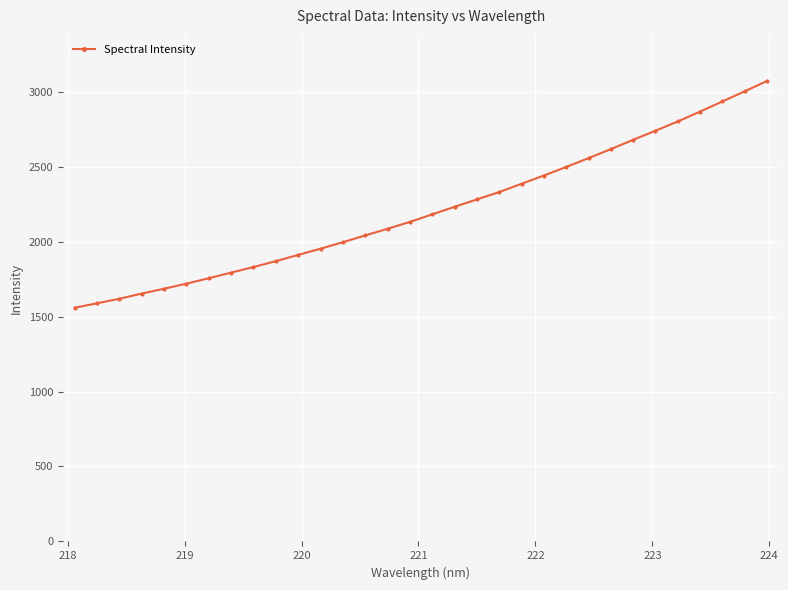

What is the maximum value shown in the chart?

3071.8